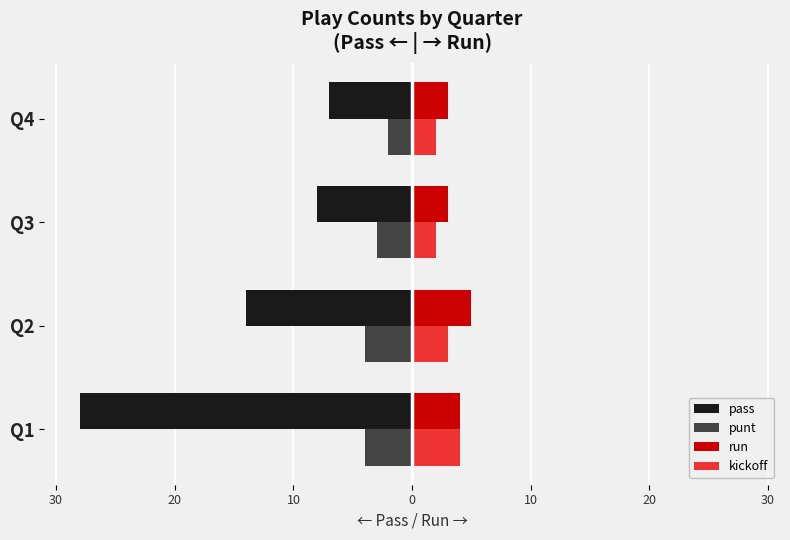

What are all the series names shown in the legend?

pass, punt, run, kickoff